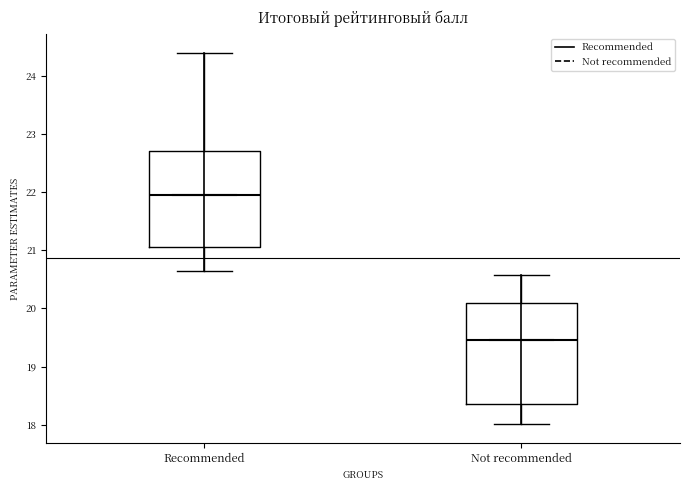

Reading left to right, read every box against the y-axis: the position of its median line, the range the box covers, and the ends of its whiskers. The values are not printed on the chart, so give them approximately, as read against the axis.

Recommended: median 21.9, box 21.1 to 22.7, whiskers 20.6 to 24.4
Not recommended: median 19.5, box 18.4 to 20.1, whiskers 18.0 to 20.6